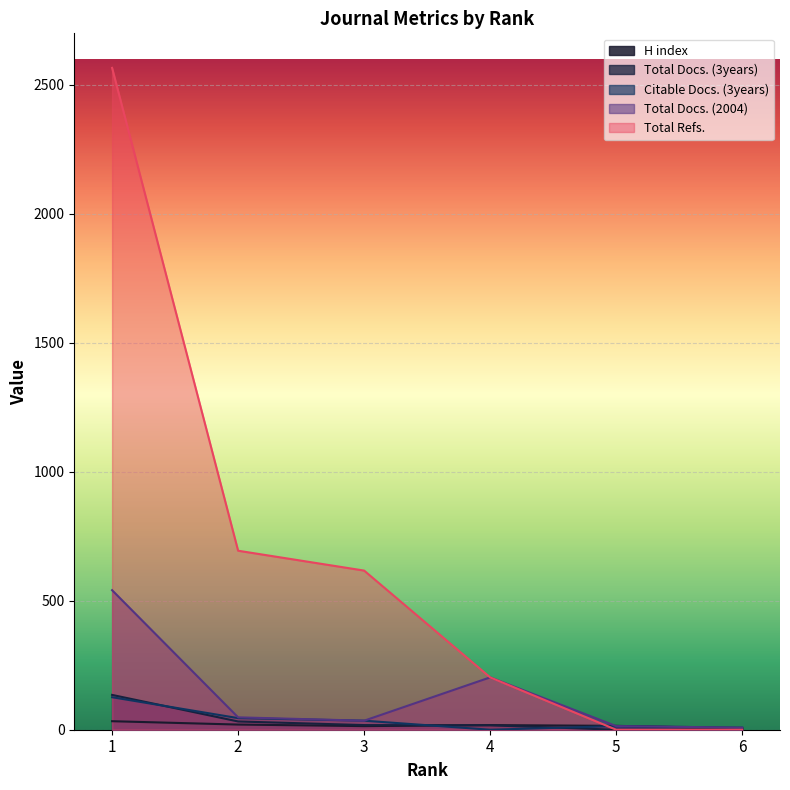

At how many categories does at least one series exceed 1692?

1